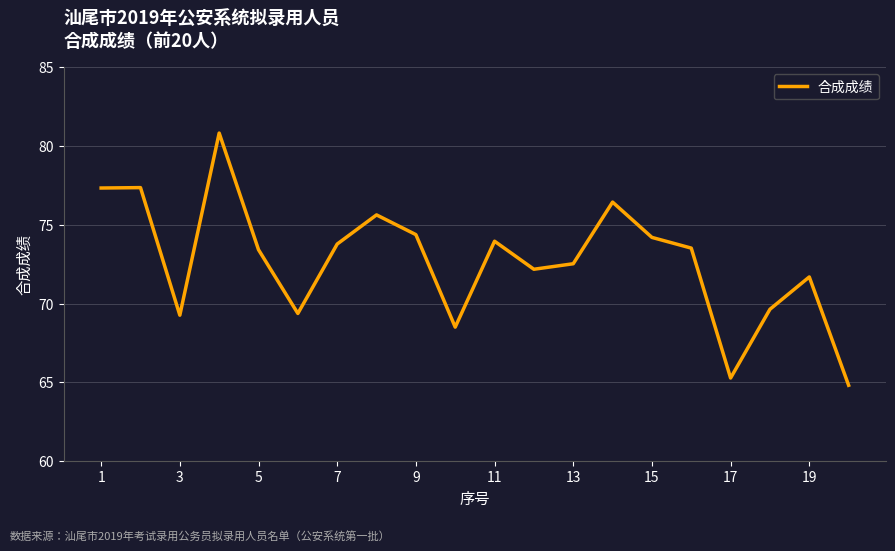

What is the minimum value shown in the chart?

64.8